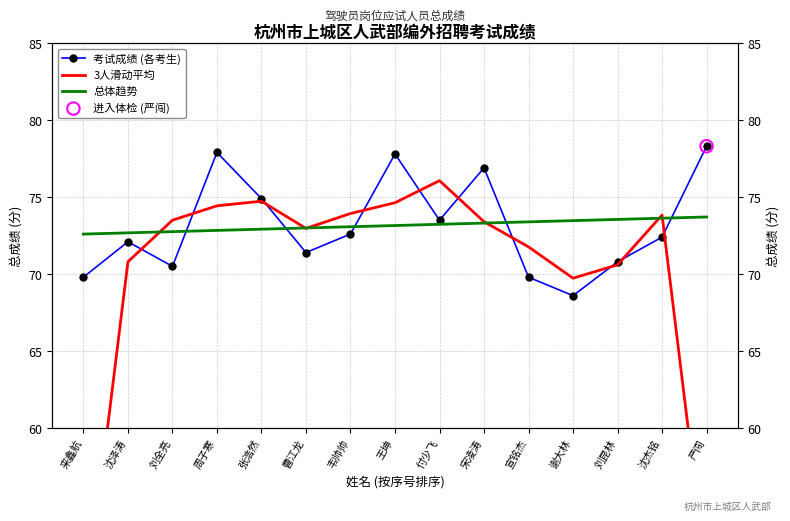

Which series reaches the minimum Y coordinate?

3人滑动平均